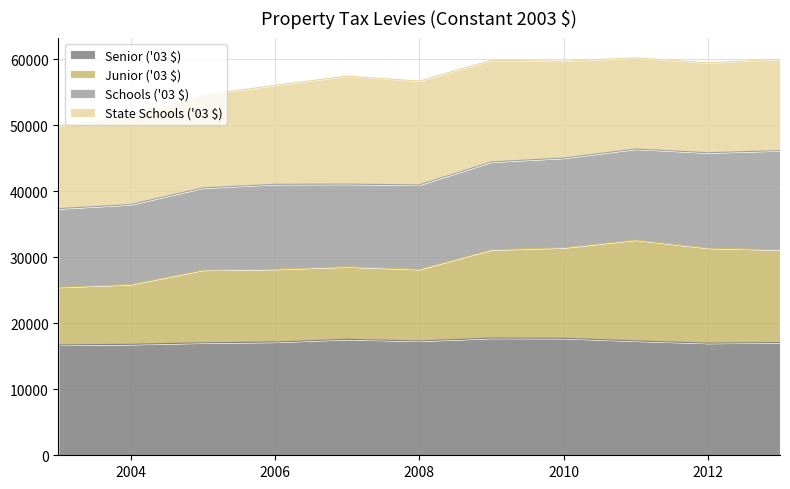

What is the lowest value of the Senior ('03 $) series?

16713.0